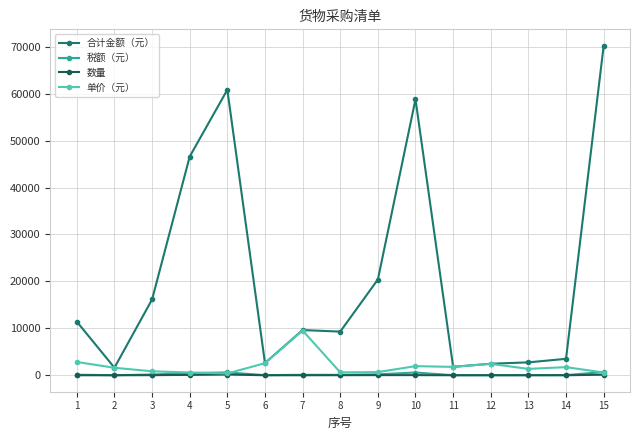

How many values in the 税额（元） series are below 95?

7